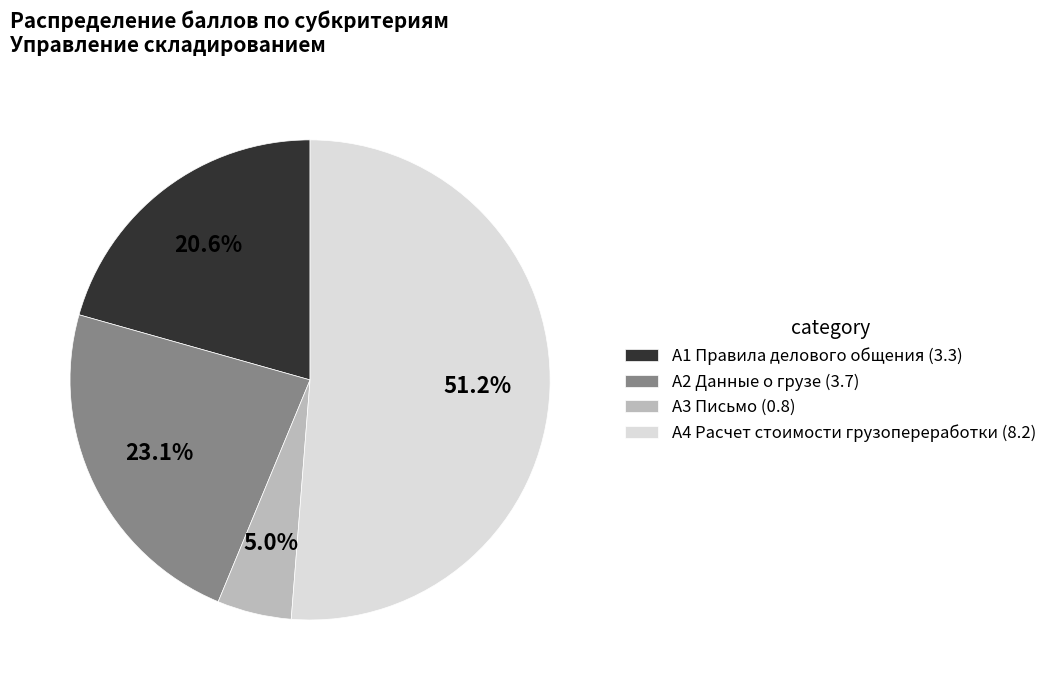

Which category has the biggest portion of the pie?

А4 Расчет стоимости грузопереработки